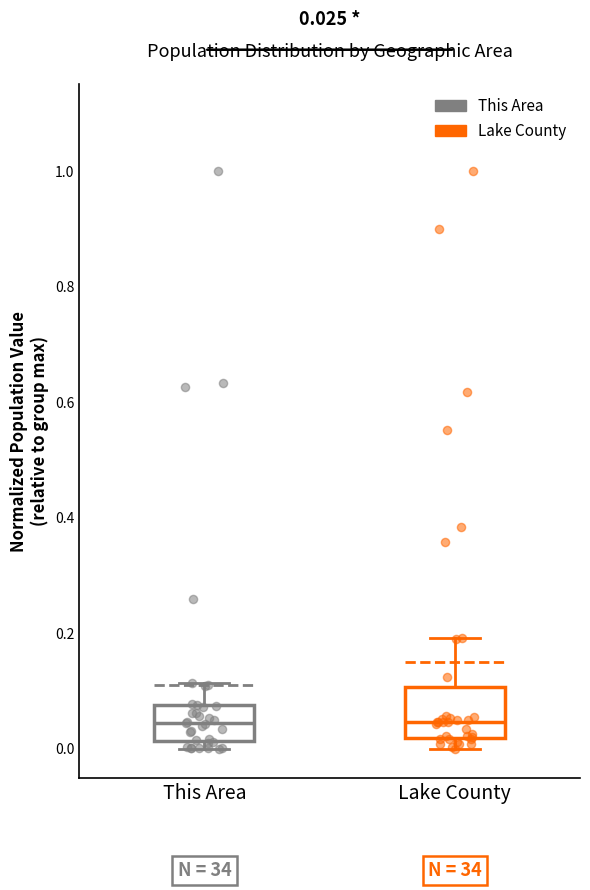

Which box is the tallest, from its lower edge to its upper edge?

Lake County